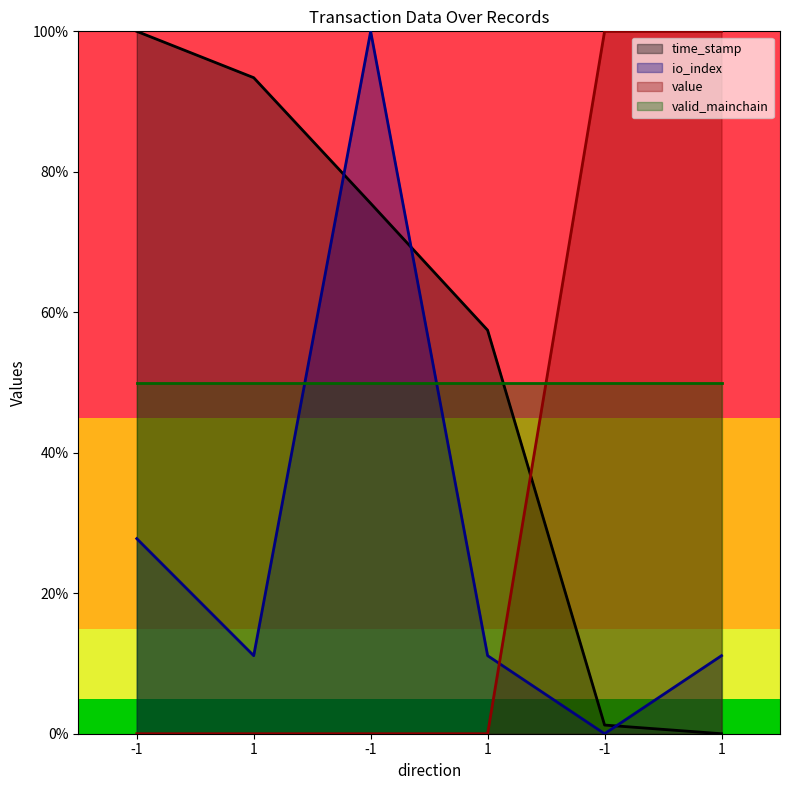

List the labels in order of value value, largest first.

-1, 1, -1, 1, -1, 1